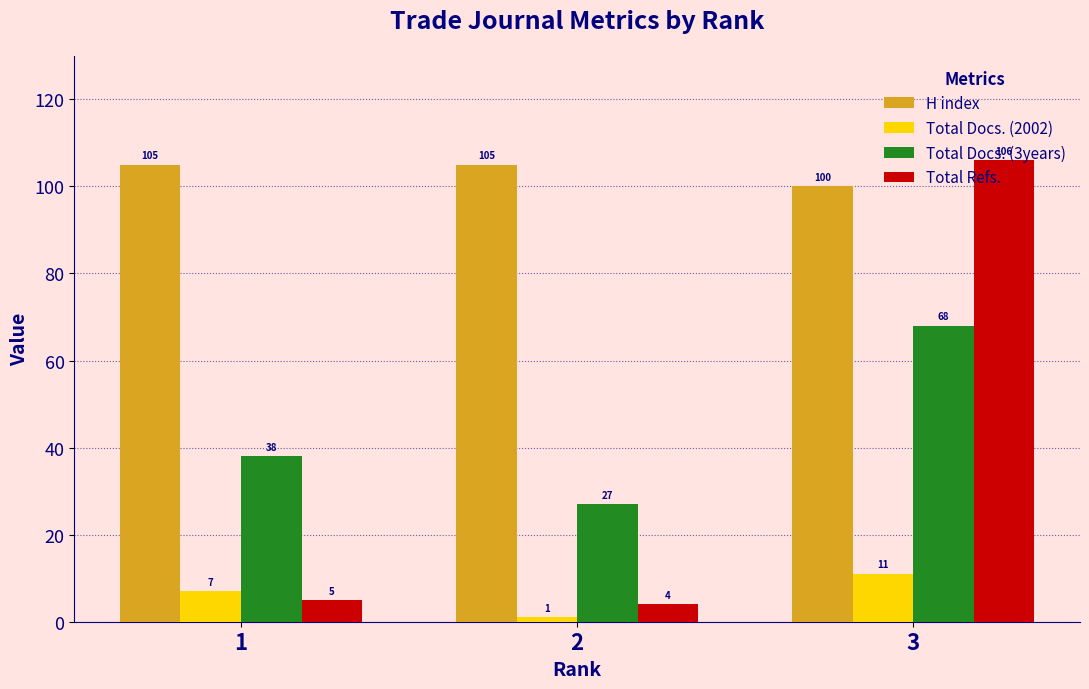

What is the difference between the maximum and minimum values in the H index series?

5